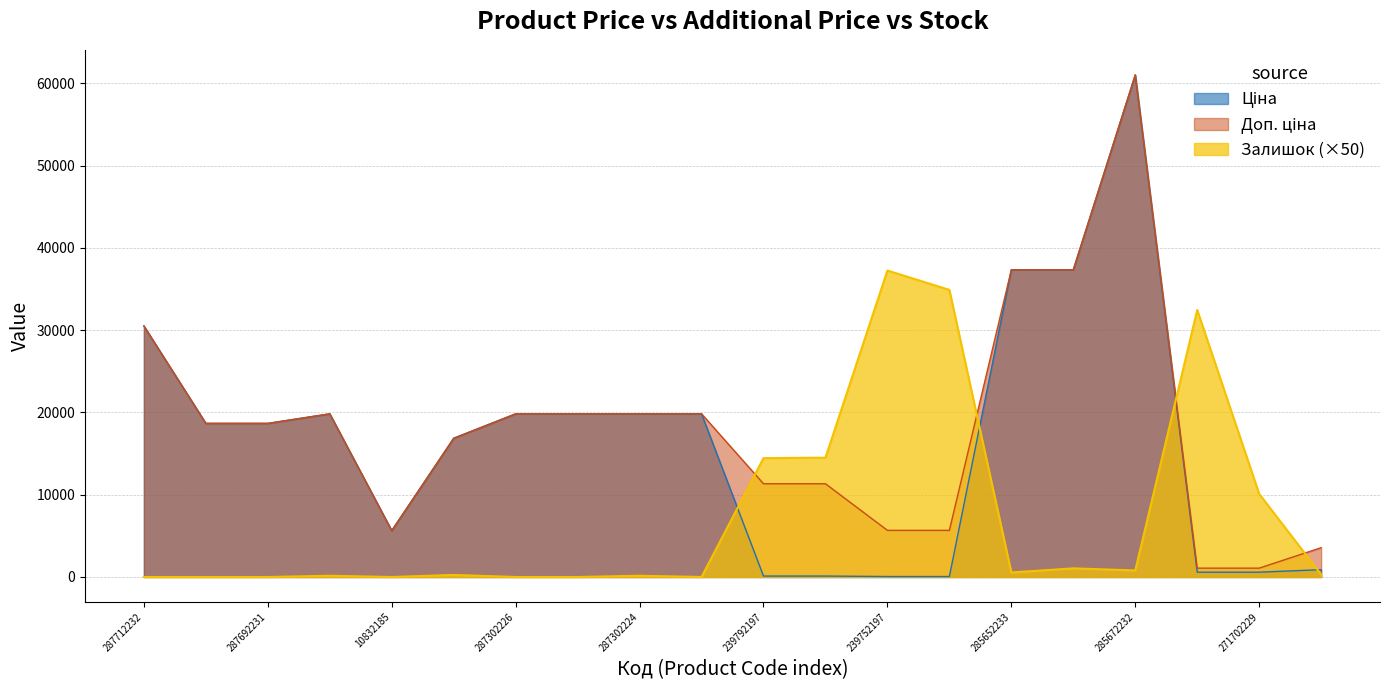

How many values in the Залишок series exceed 300?

9